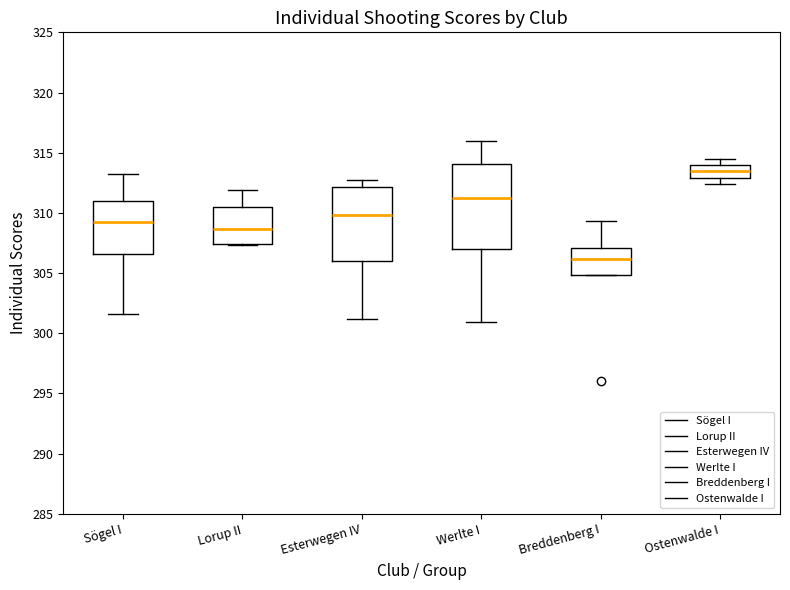

Where is the upper edge of the box for Esterwegen IV on the y-axis? The values are not printed on the chart, so give them approximately, as read against the axis.

312.0